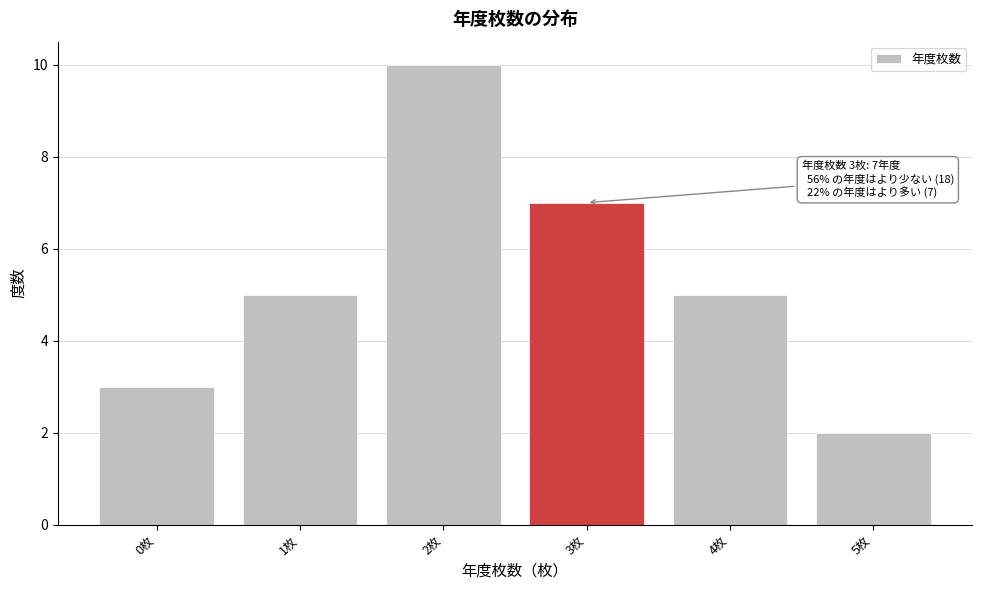

Over which range of the x-axis is the bar tallest?

1.5 to 2.5